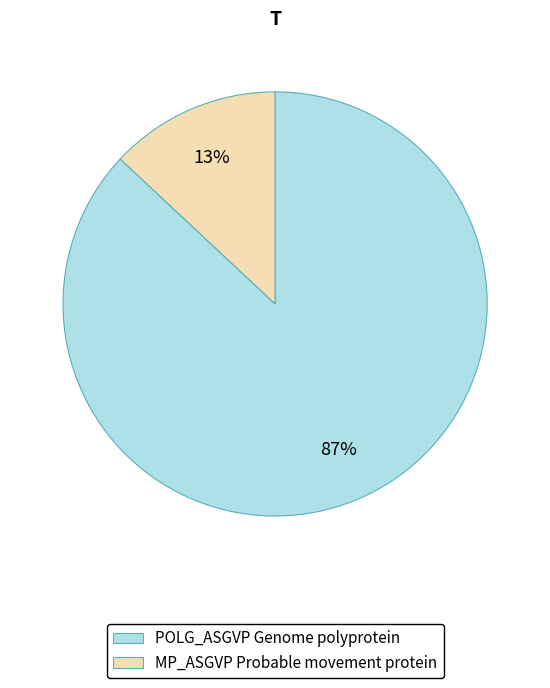

To the nearest percent, what is the combined percentage of POLG_ASGVP Genome polyprotein and MP_ASGVP Probable movement protein?

100%